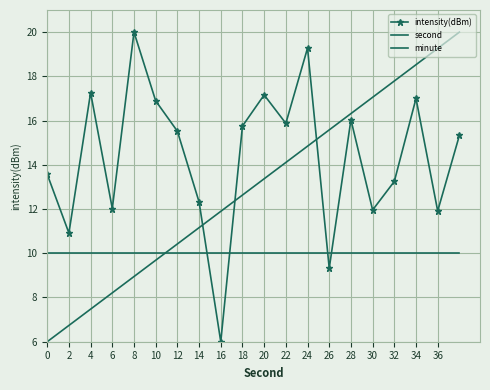

Reading left to right, list all the values displayed in this chart.

intensity(dBm): 13.6	10.9	17.3	12.0	20.0	16.9	15.5	12.3	6.0	15.8	17.2	15.9	19.3	9.3	16.0	12.0	13.2	17.0	11.9	15.3
second: 6.0	6.7	7.5	8.2	8.9	9.7	10.4	11.2	11.9	12.6	13.4	14.1	14.8	15.6	16.3	17.1	17.8	18.5	19.3	20.0
minute: 10.0	10.0	10.0	10.0	10.0	10.0	10.0	10.0	10.0	10.0	10.0	10.0	10.0	10.0	10.0	10.0	10.0	10.0	10.0	10.0